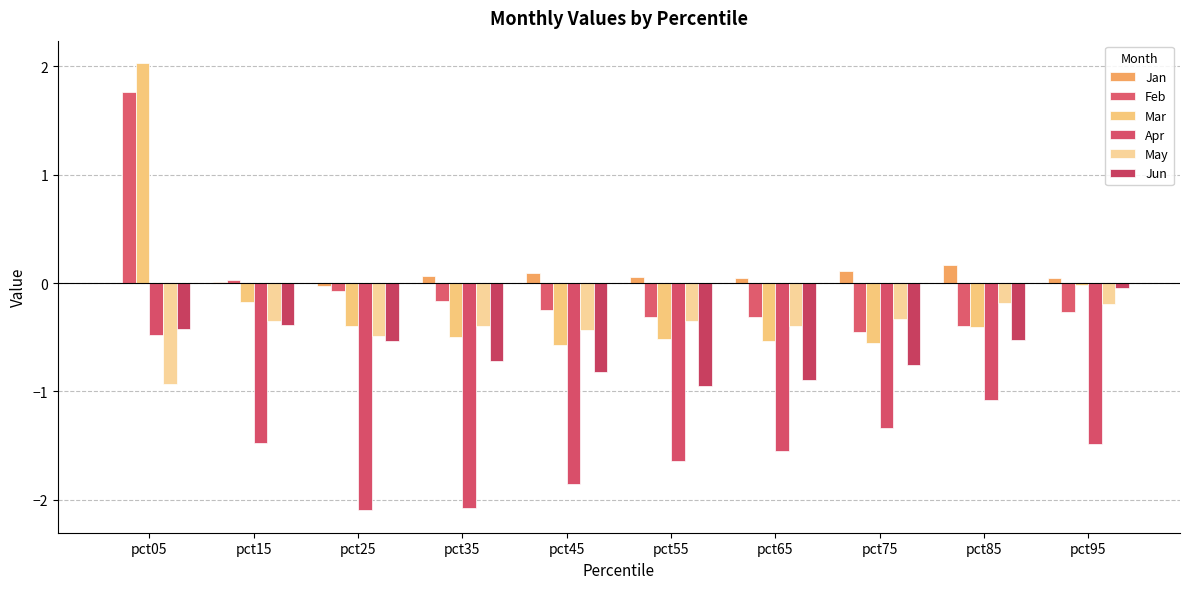

What is the difference between the Apr values at pct45 and pct25?

0.2